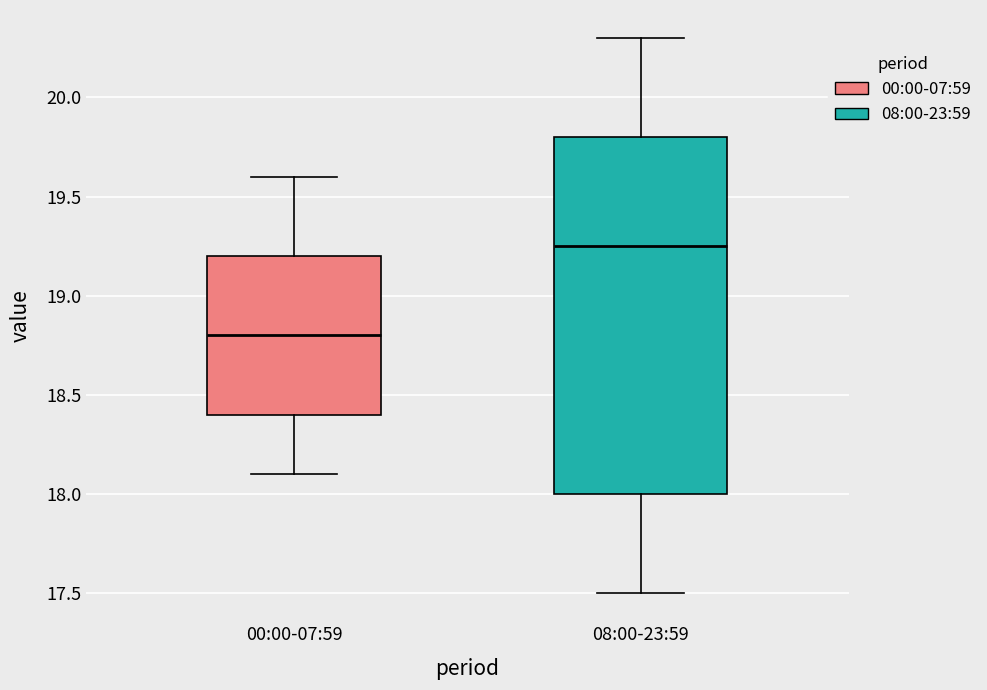

Where is the upper edge of the box for 08:00-23:59 on the y-axis? The values are not printed on the chart, so give them approximately, as read against the axis.

19.80